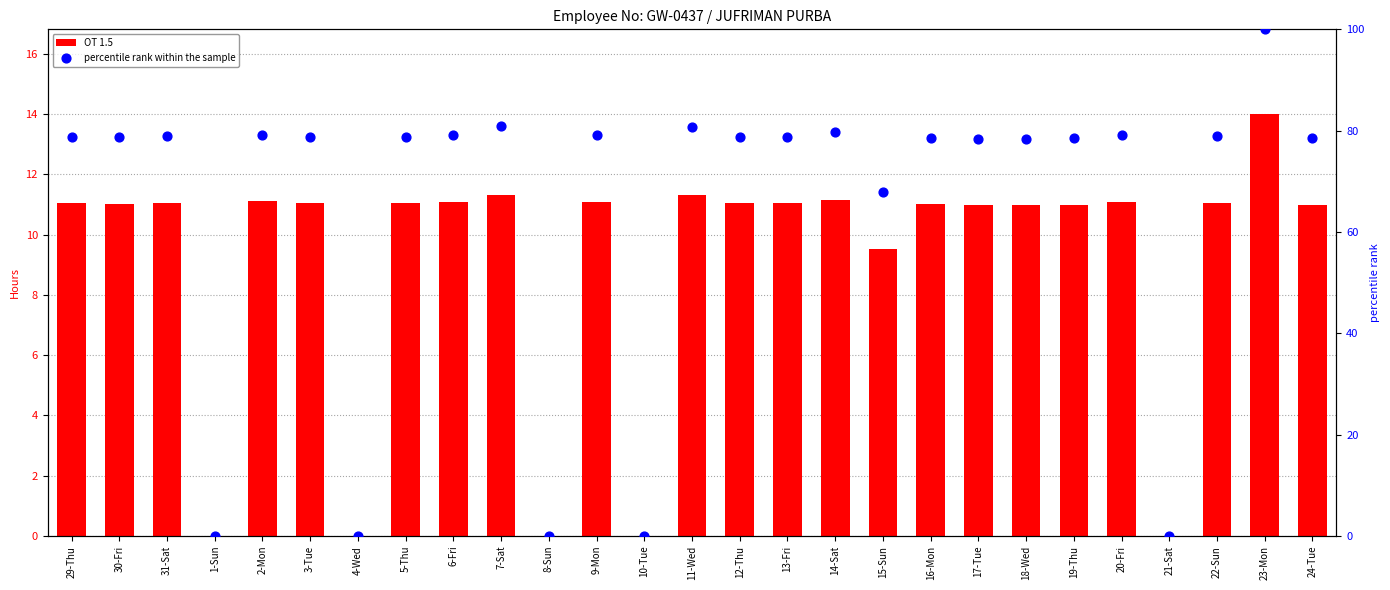

Which series has the largest total across all categories?

percentile rank within the sample